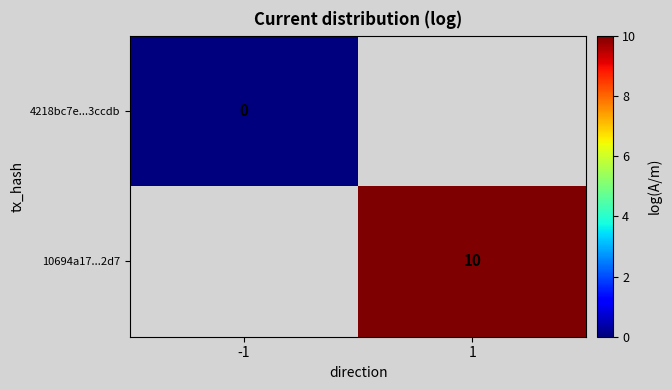

Is the value of 10694a17...2d7 at 1 greater than the value of 4218bc7e...3ccdb at -1?

Yes